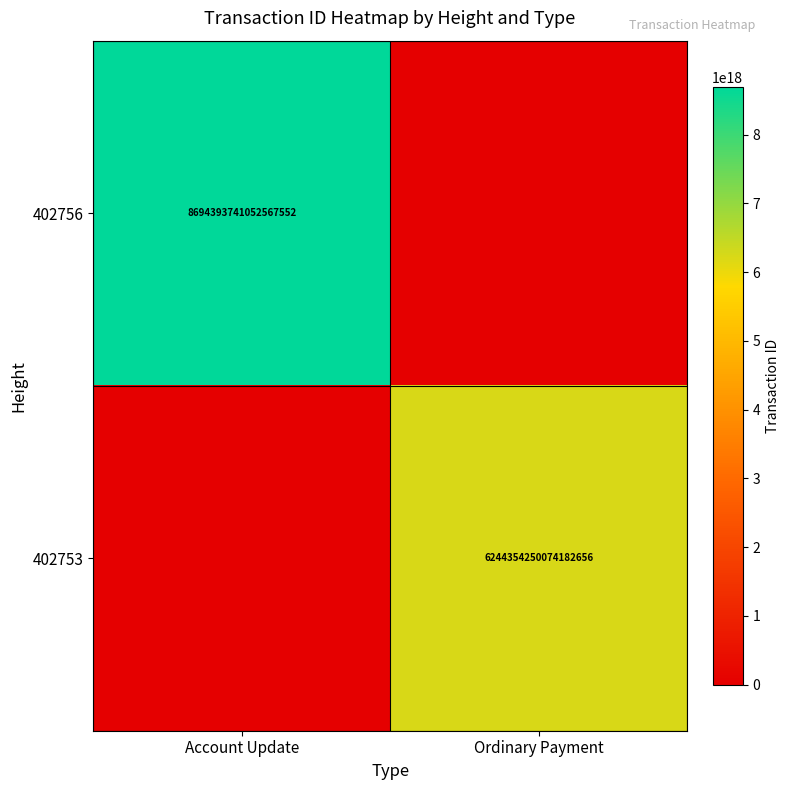

What is the spread (max minus min) of values at Ordinary Payment?

6244354250074182656